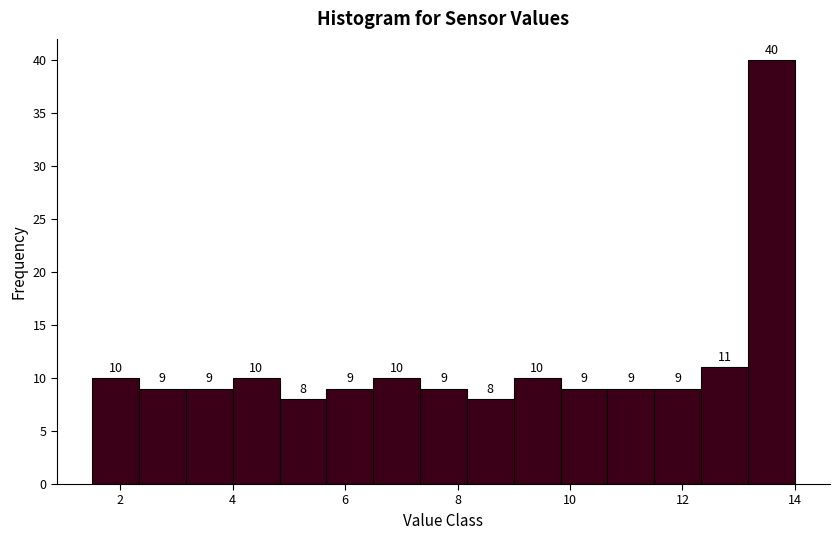

Reading left to right, transcribe this chart: for each bar, give the range it covers on the x-axis and its height. The bar edges are not printed on the chart, so give them approximately, as read against the axis.

1.6 to 2.4: 10
2.4 to 3.2: 9
3.2 to 4.0: 9
4.0 to 4.8: 10
4.8 to 5.6: 8
5.6 to 6.6: 9
6.6 to 7.4: 10
7.4 to 8.2: 9
8.2 to 9.0: 8
9.0 to 9.8: 10
9.8 to 10.6: 9
10.6 to 11.6: 9
11.6 to 12.4: 9
12.4 to 13.2: 11
13.2 to 14.0: 40